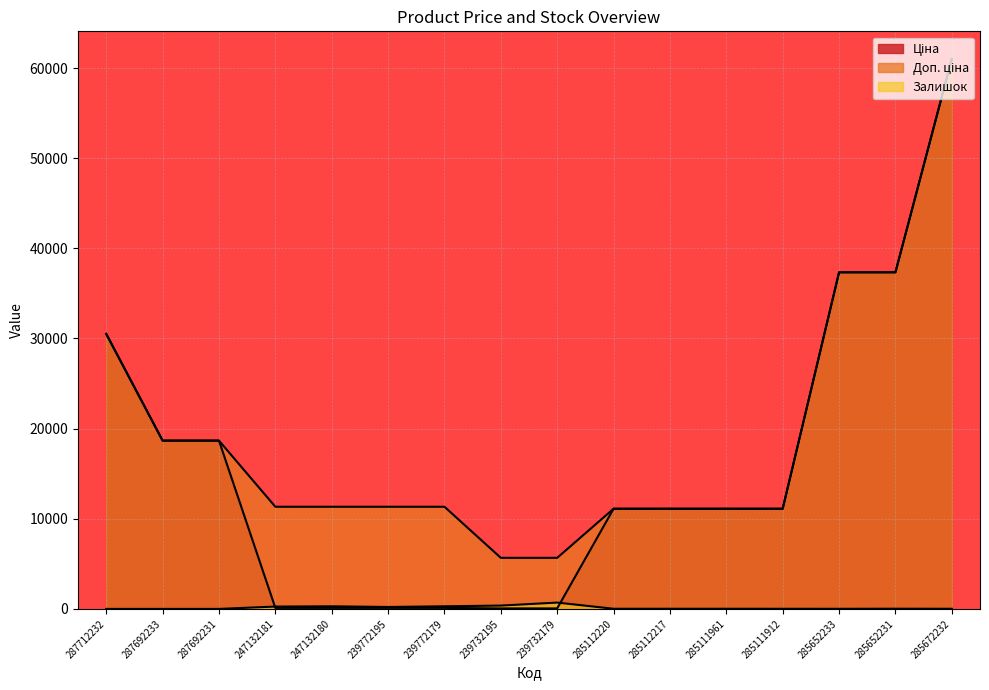

True or false: Залишок and Доп. ціна cross at least once.

False